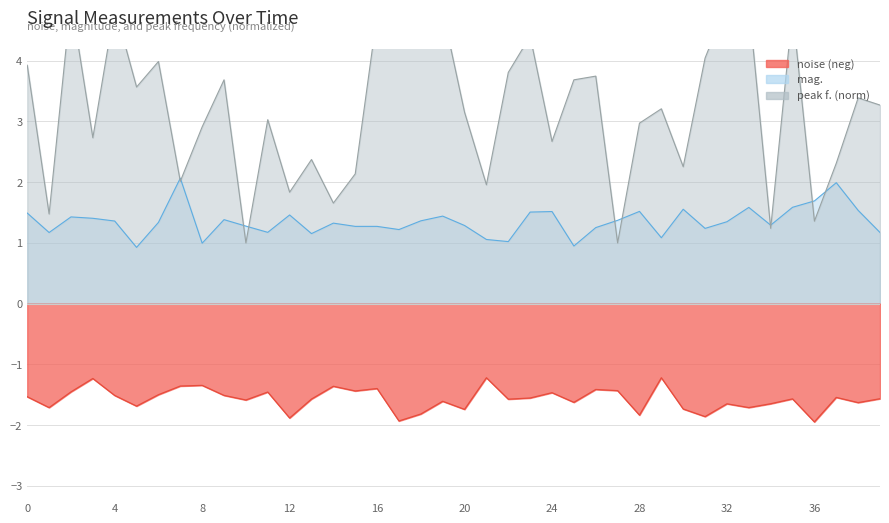

How many interior local valleys does the mag. series have?

11